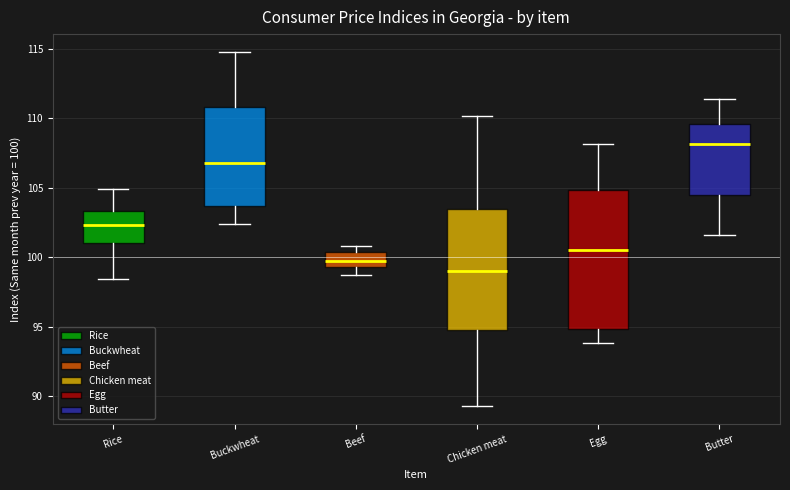

Where is the lower edge of the box for Egg on the y-axis? The values are not printed on the chart, so give them approximately, as read against the axis.

95.0